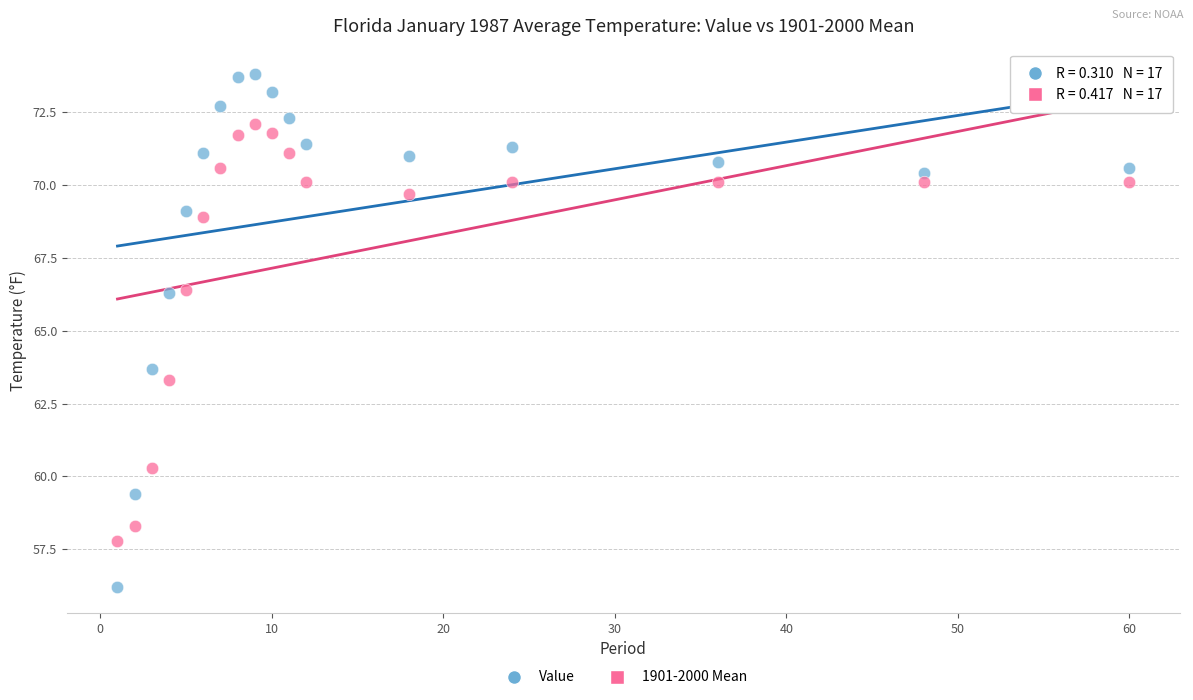

Which series contains the highest Y value?

Value